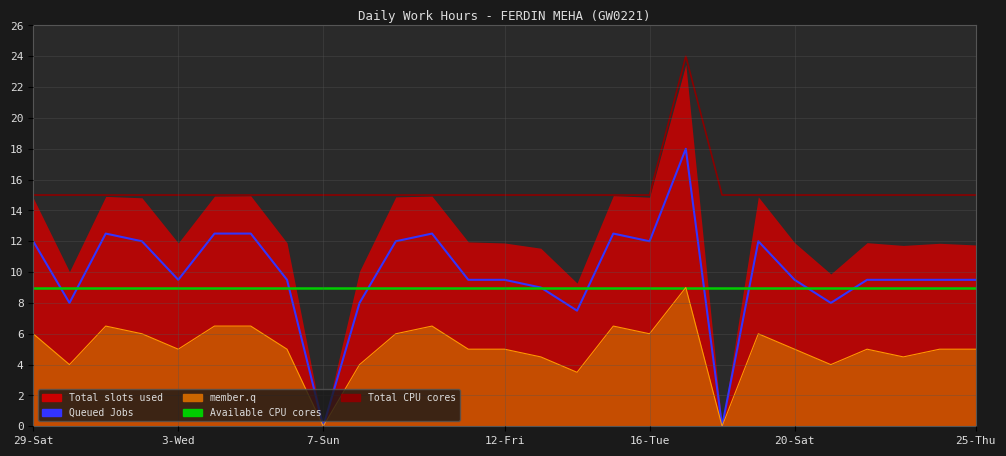

True or false: Total CPU cores and Queued Jobs intersect in this chart.

False